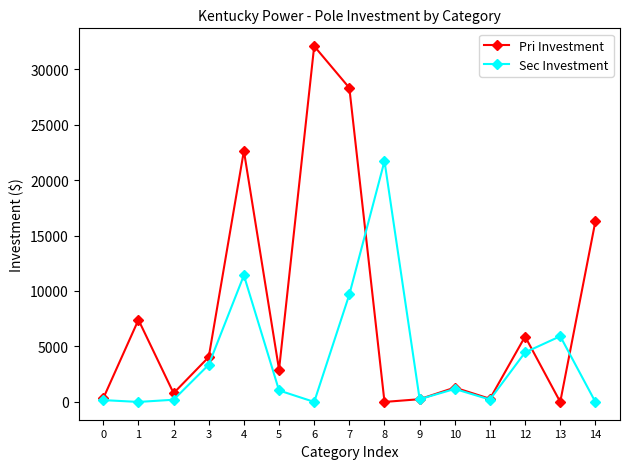

The value of Pri Investment at 13 is 0.0. True or false?

True